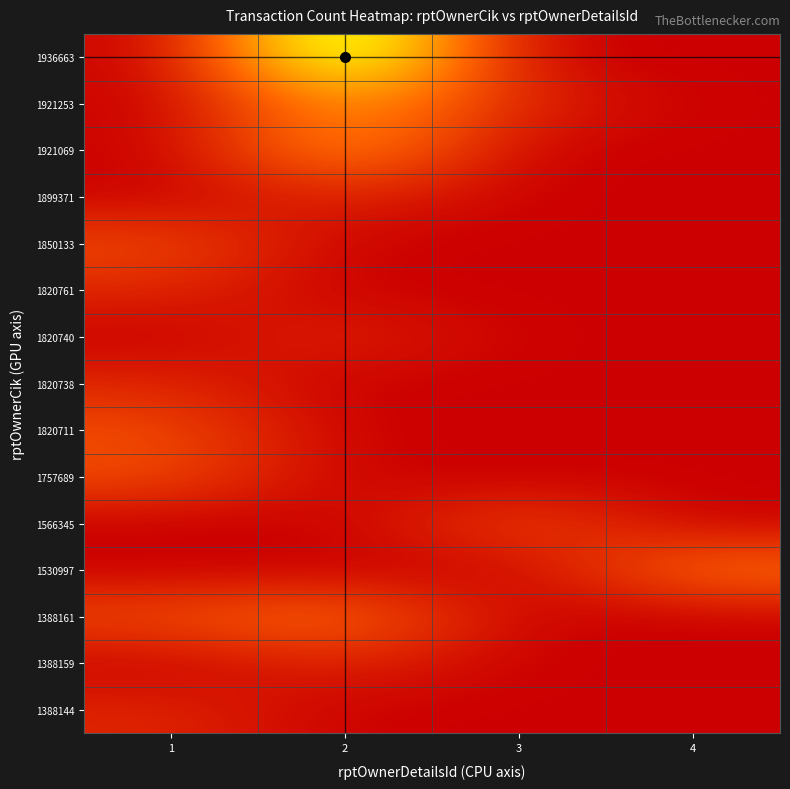

At which category is the sum across all series the highest?

2